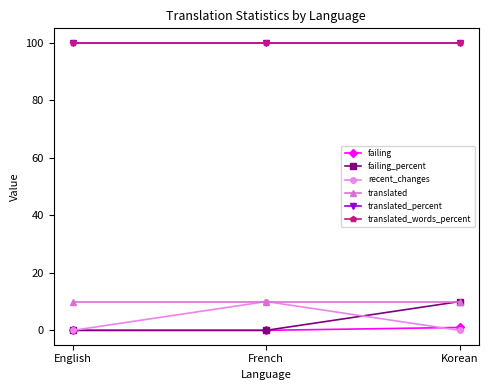

Which label corresponds to the smallest value in the chart?

English